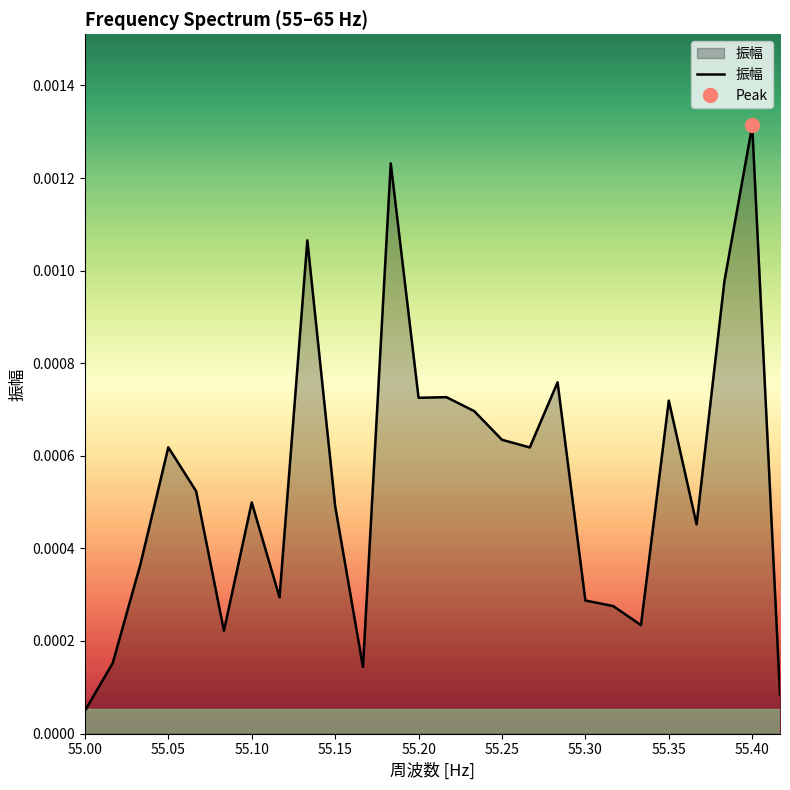

Which label corresponds to the smallest value in the chart?

55.00